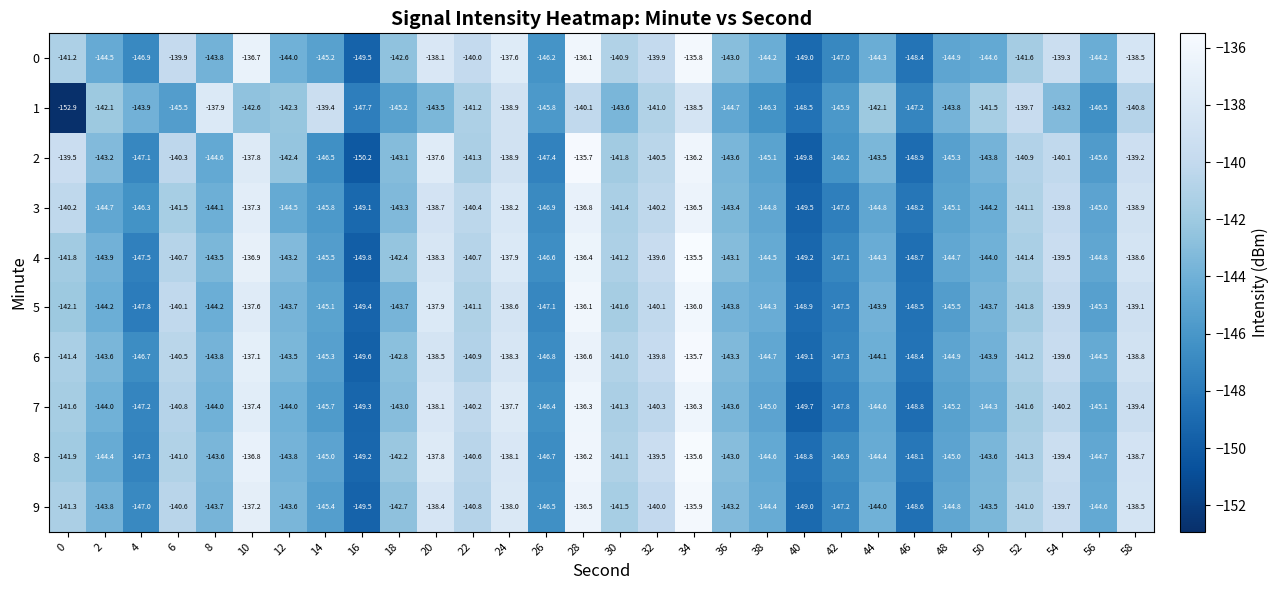

What is the total value across all series at 34?

-1362.0